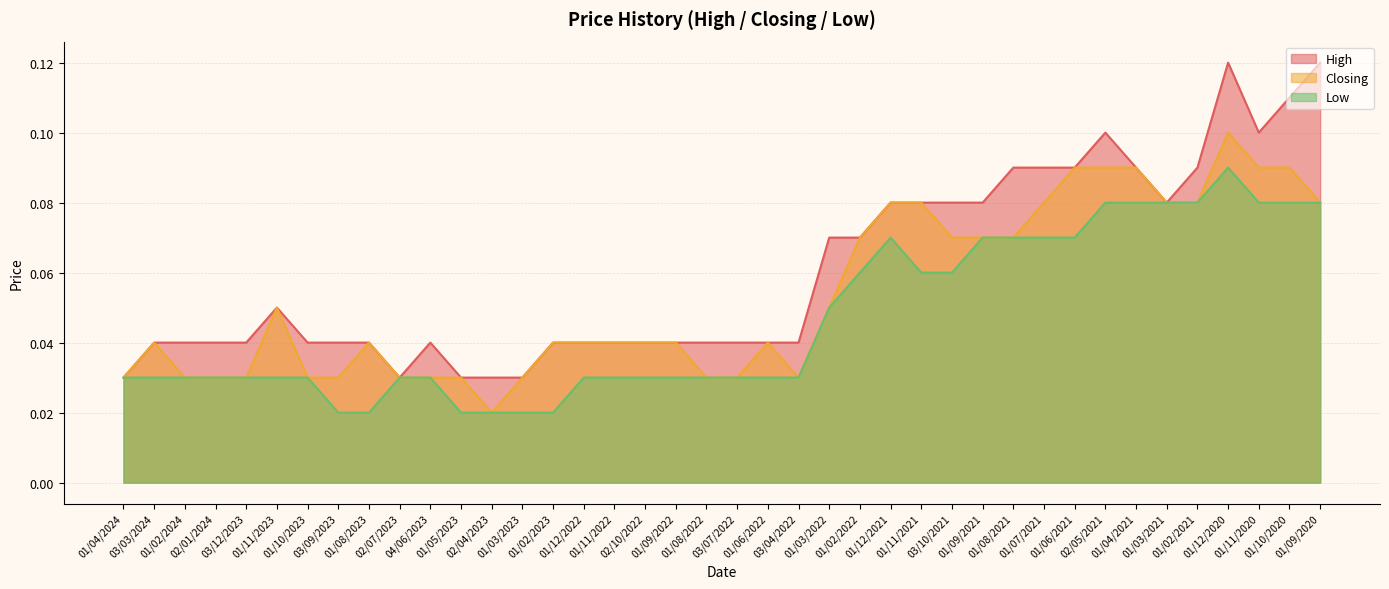

Which series has the largest total across all categories?

High